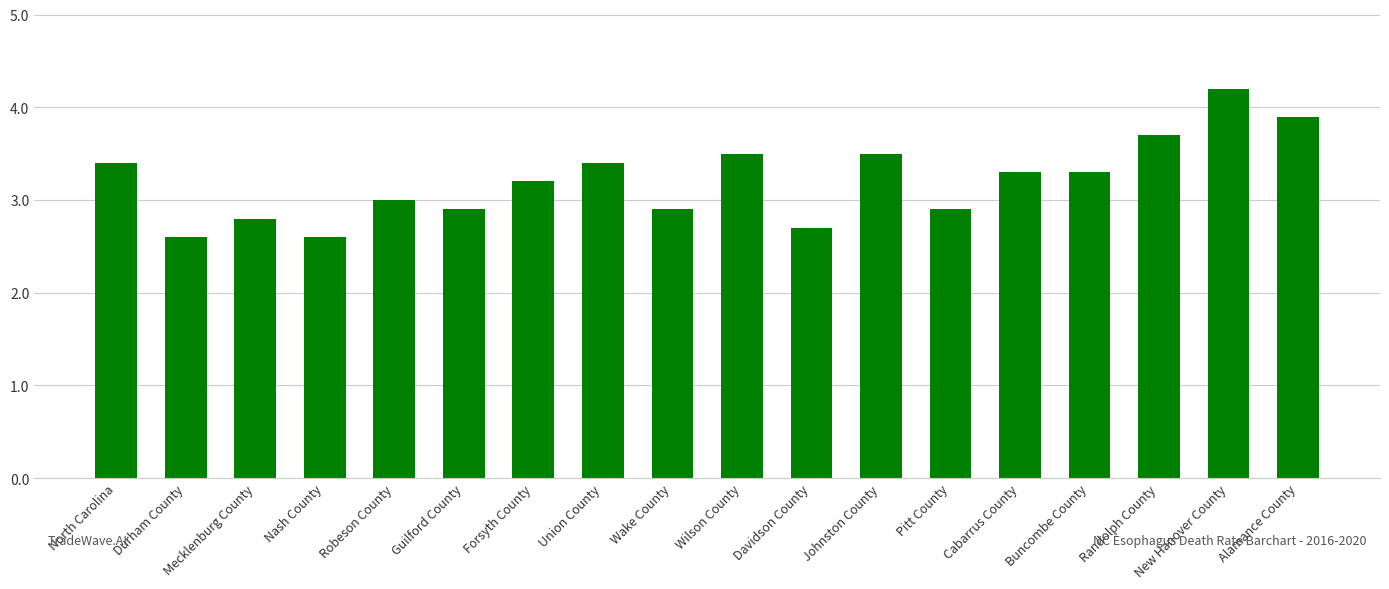

Between Mecklenburg County and Buncombe County, which is larger?

Buncombe County